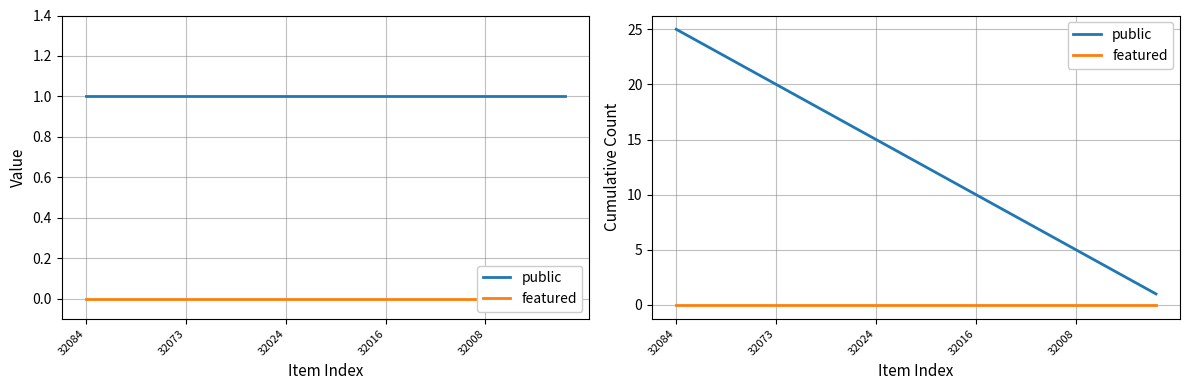

Which series has the largest total across all categories?

public